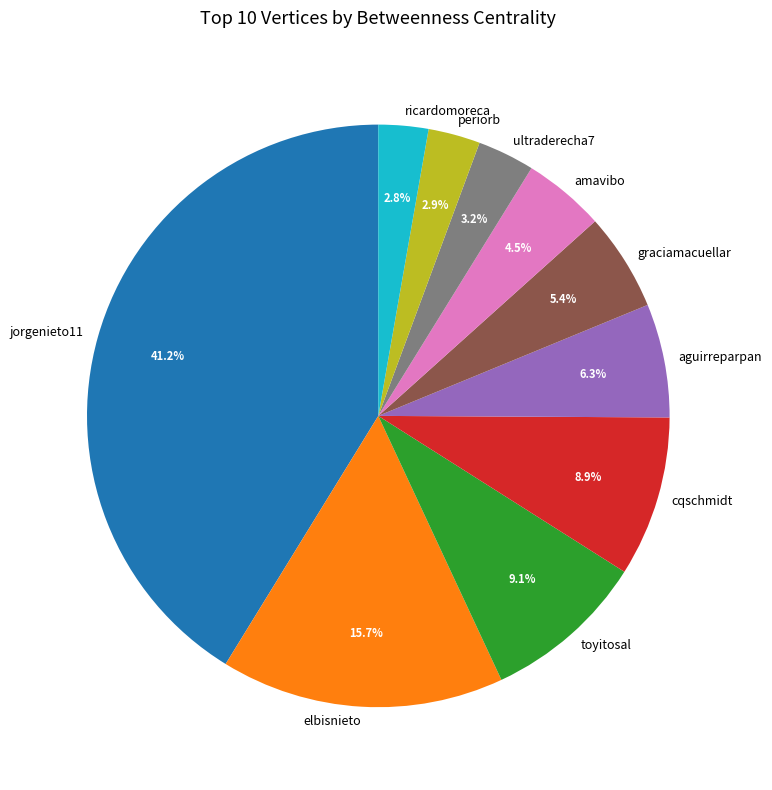

Which slice is the largest?

jorgenieto11